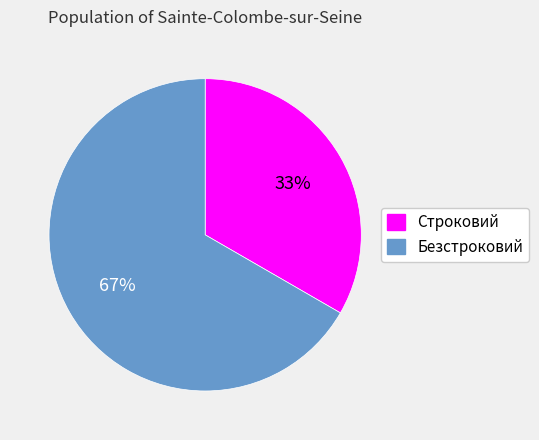

Combined, do Безстроковий and Строковий account for over 50%?

Yes